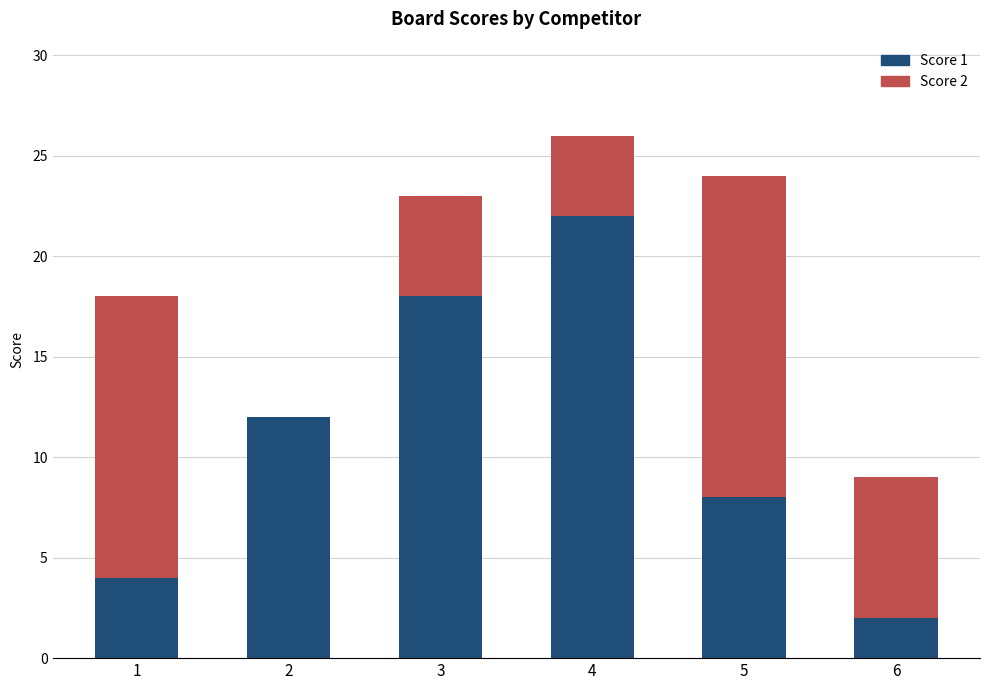

Are the bars horizontal?

No